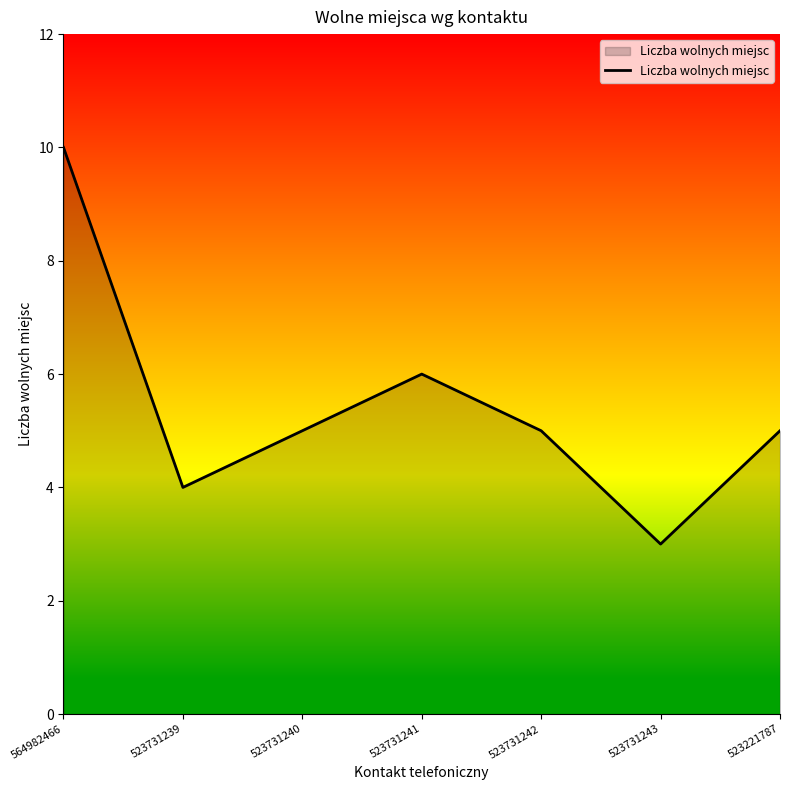

What is the difference between the maximum and minimum values?

7